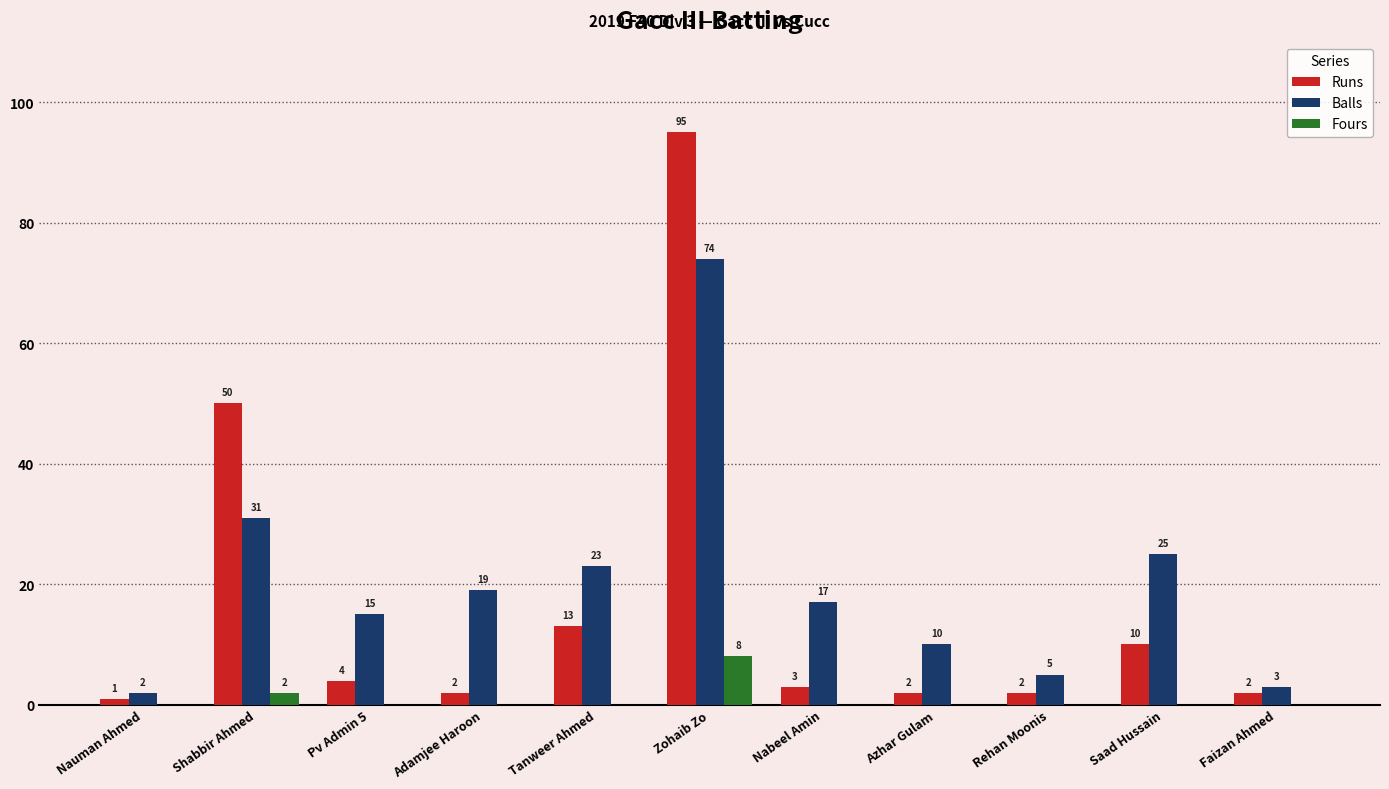

At which label is Balls closest to 38?

Shabbir Ahmed